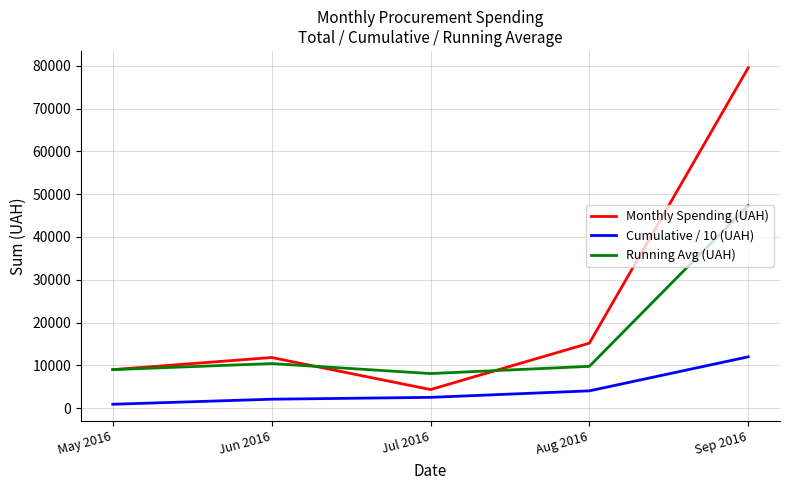

What is the maximum value for Cumulative / 10 (UAH)?

11985.8